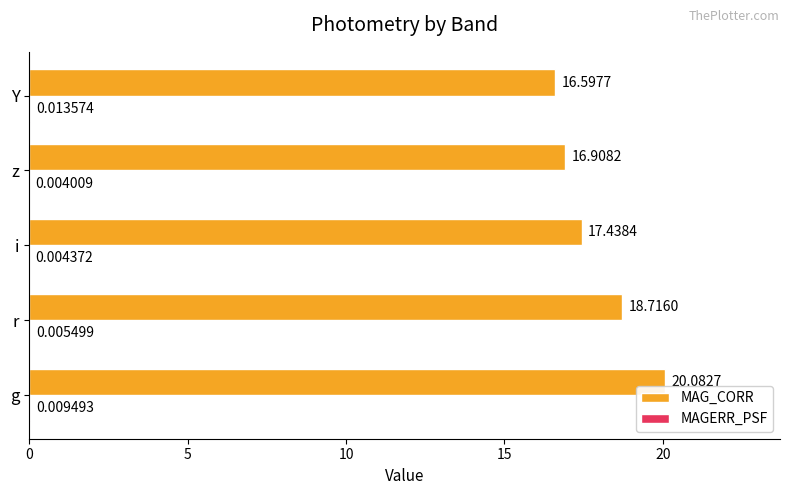

What is the sum of the MAG_CORR values at r and i?

36.2